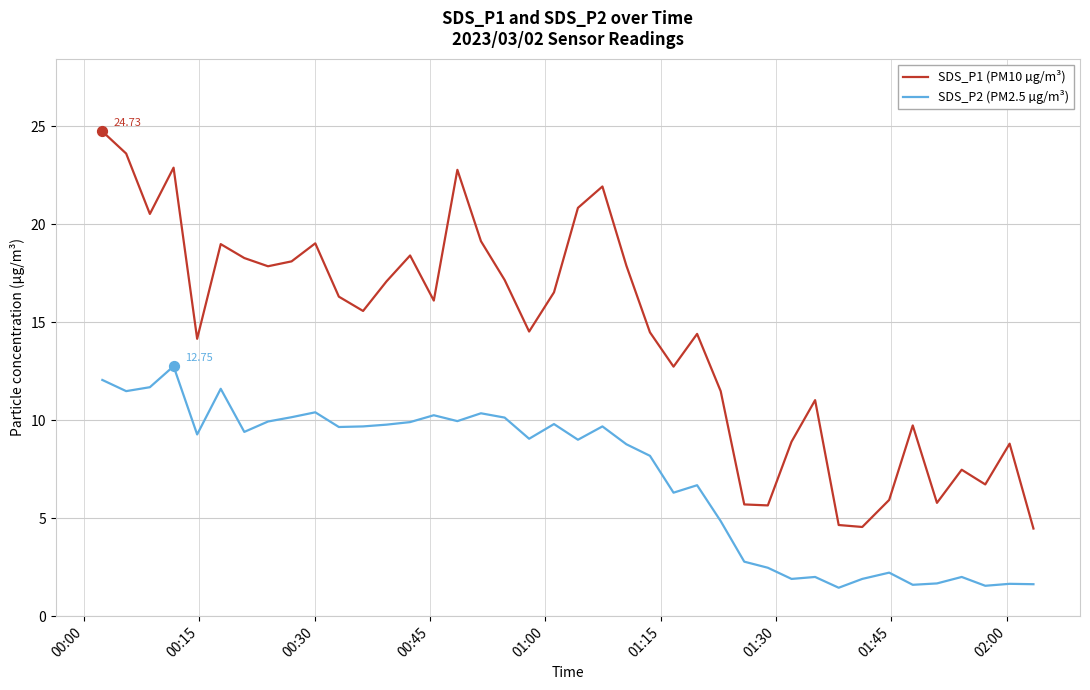

Rank the series by their maximum value, from highest to lowest.

SDS_P1 (PM10 µg/m³), SDS_P2 (PM2.5 µg/m³)